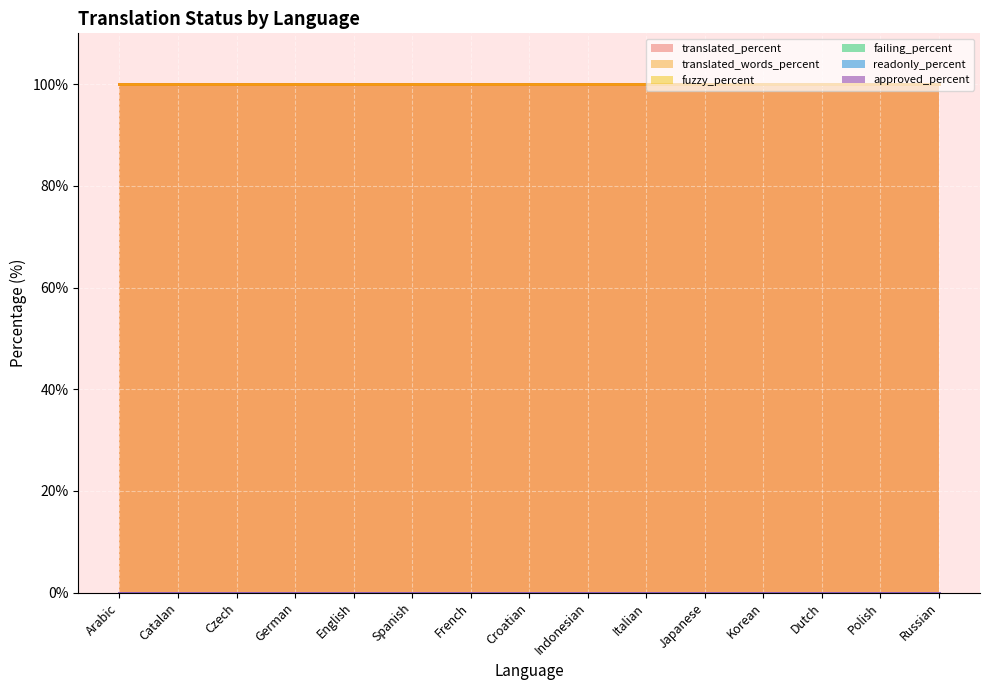

What is the difference between the highest and lowest values at Spanish?

100